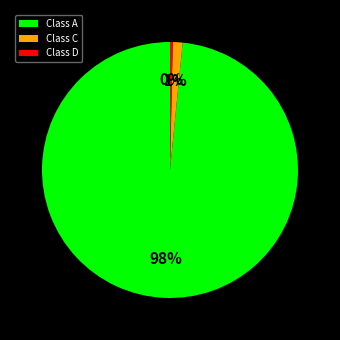

Which category has the smallest portion of the pie?

Class D